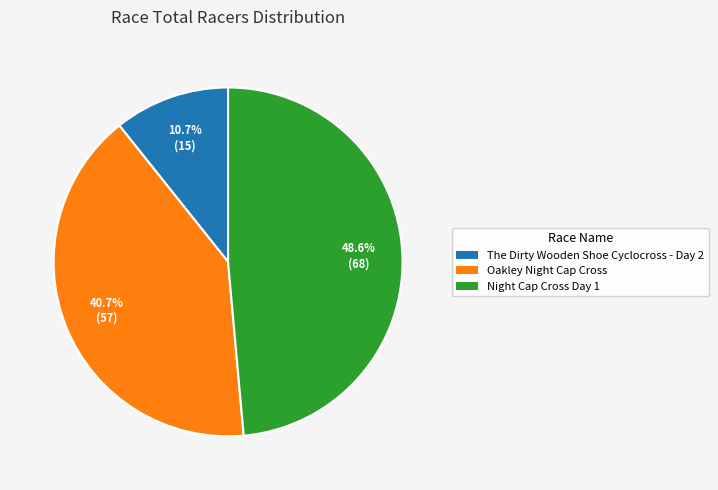

To the nearest percent, what is the difference between the largest and smallest slice percentages?

38%